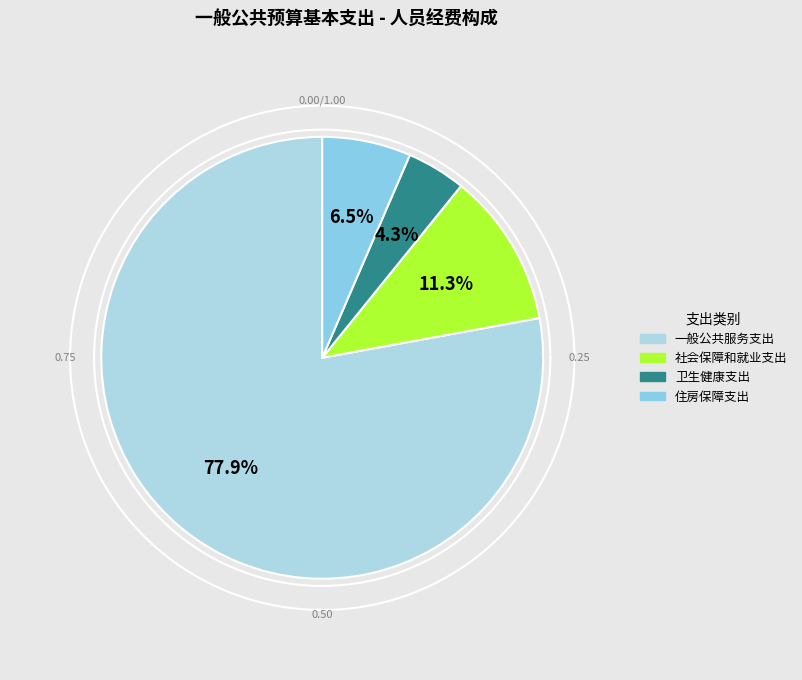

What percentage is the 住房保障支出 slice, to the nearest percent?

6%